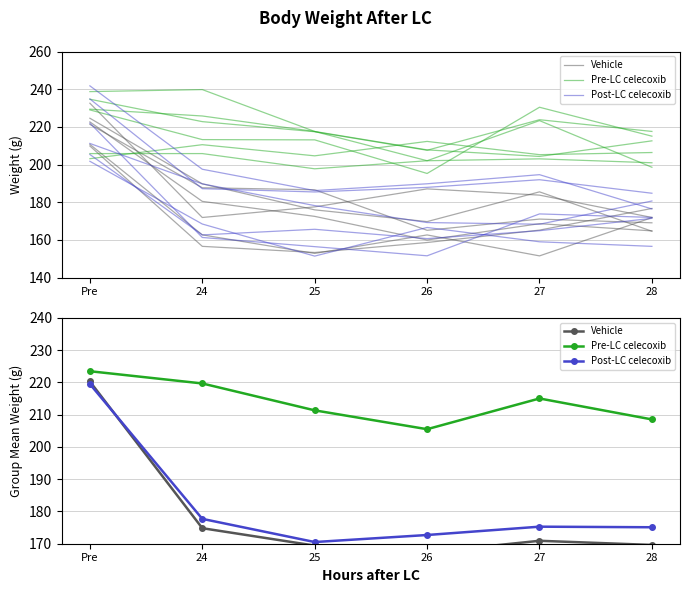

In Pre-LC celecoxib, how many points are lower than both neighbors (excluding endpoints)?

1